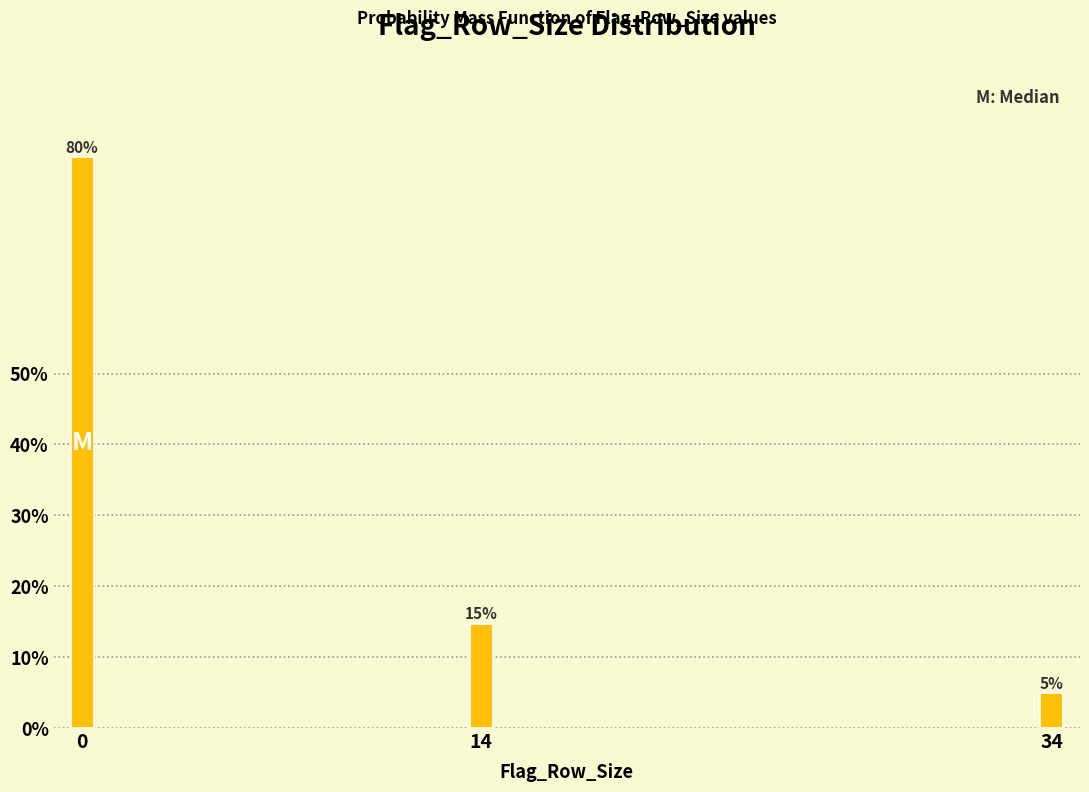

How many bars are there in total?

3